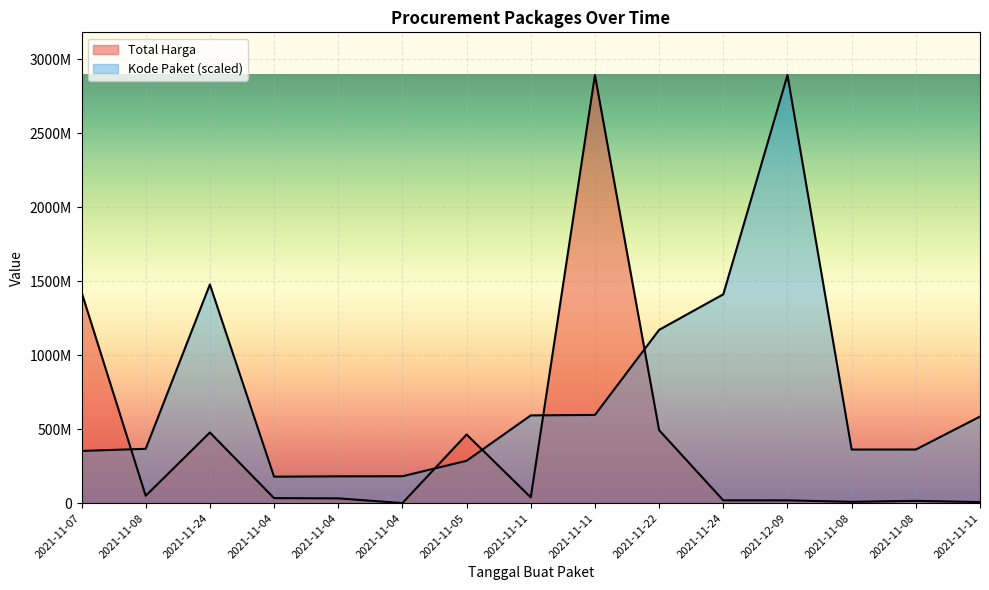

Reading right to left, extract all data points from this chart.

Total Harga: 7401240.0	15513960.0	9180000.0	18900000.0	19175000.0	493000000.0	2892122000.0	39440000.0	464002100.0	577875.0	32441200.0	34000000.0	477600000.0	49730040.0	1425867900.0
Kode Paket: 585048701.0	362532598.3	362301859.5	2892122000.0	1411261394.6	1171020357.2	596250020.7	593019677.6	286367820.0	181822169.9	181360692.3	178927446.8	1477840024.8	367273231.7	352883521.5